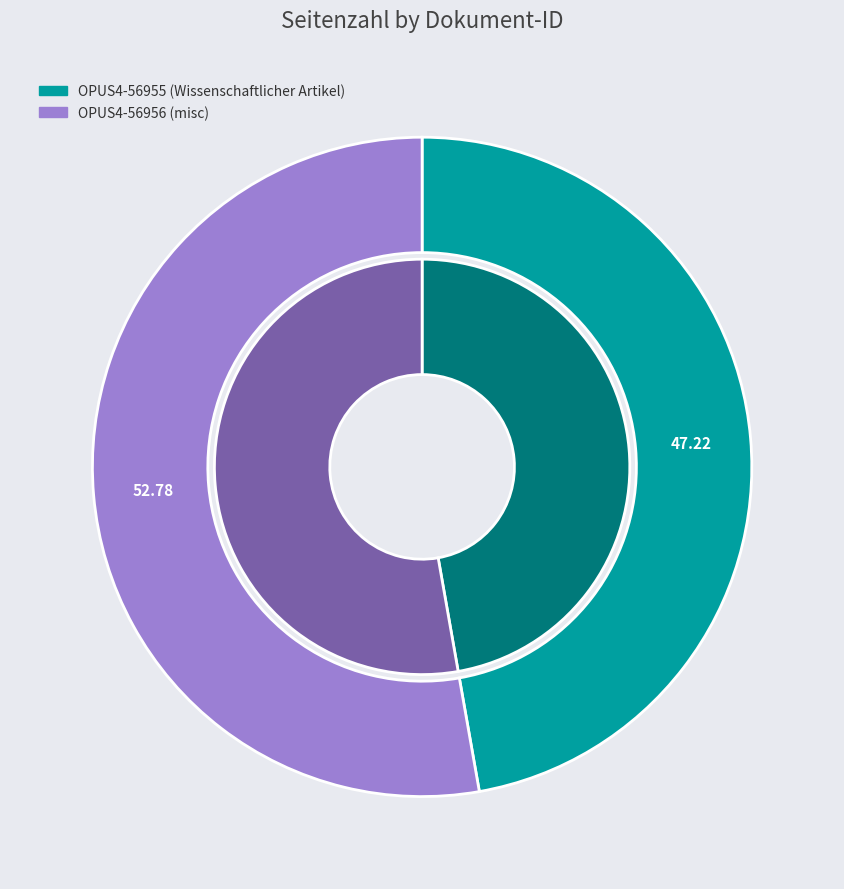

To the nearest percent, what is the difference between the OPUS4-56956 and OPUS4-56955 slice percentages?

6%